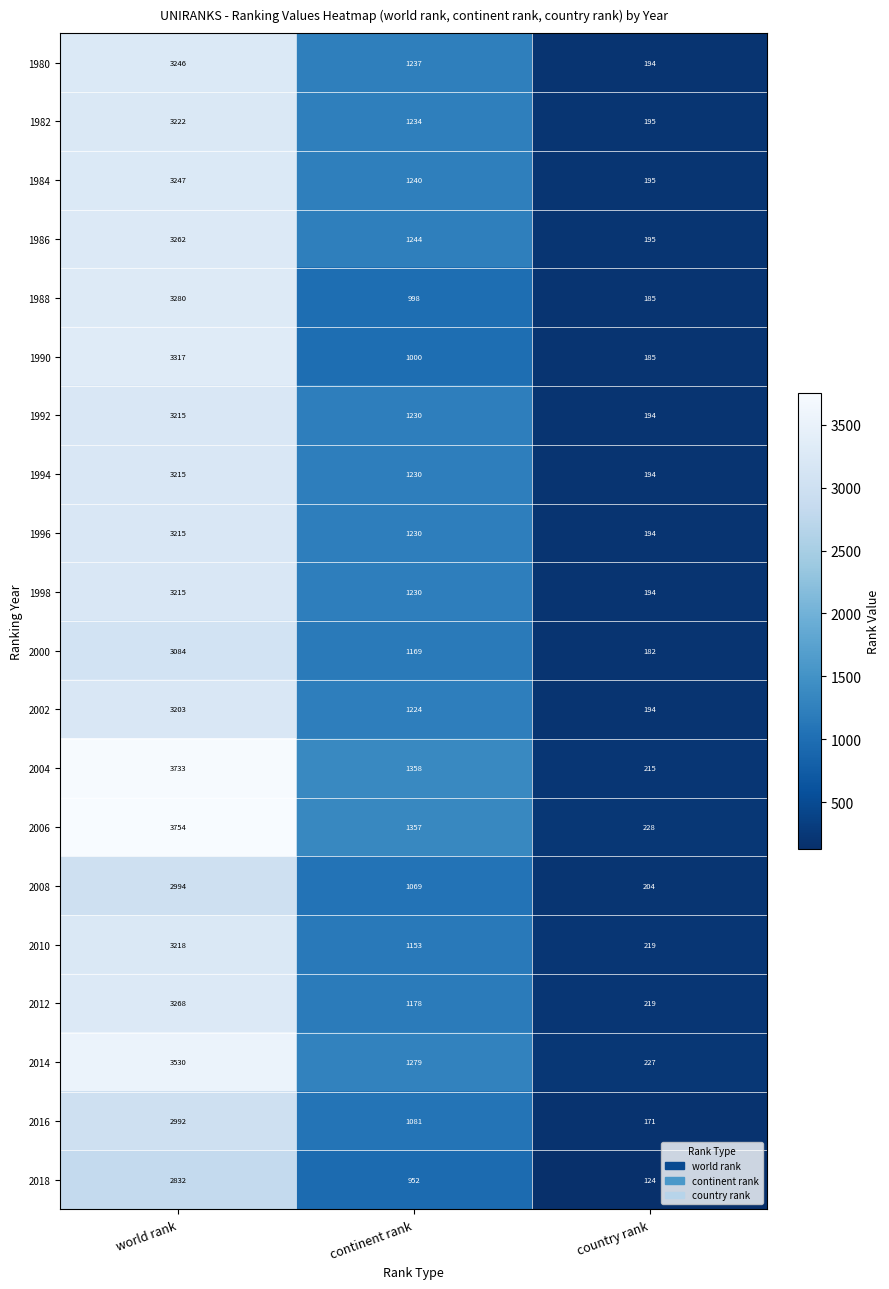

What is the difference between the maximum and minimum values in the 2018 series?

2708